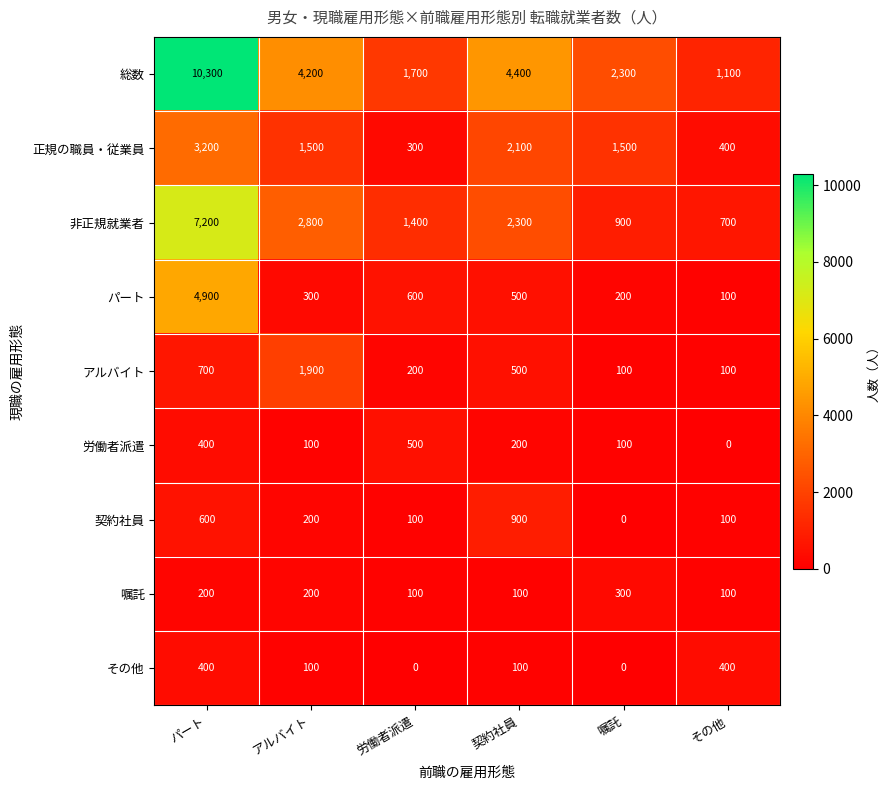

Where is アルバイト nearest to the value 1000?

パート